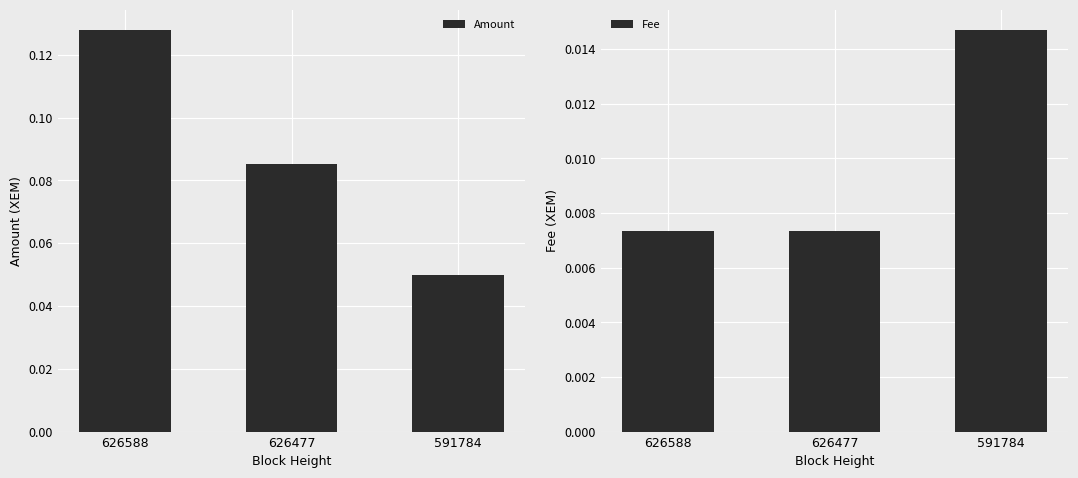

At how many categories does at least one series exceed 0?

3